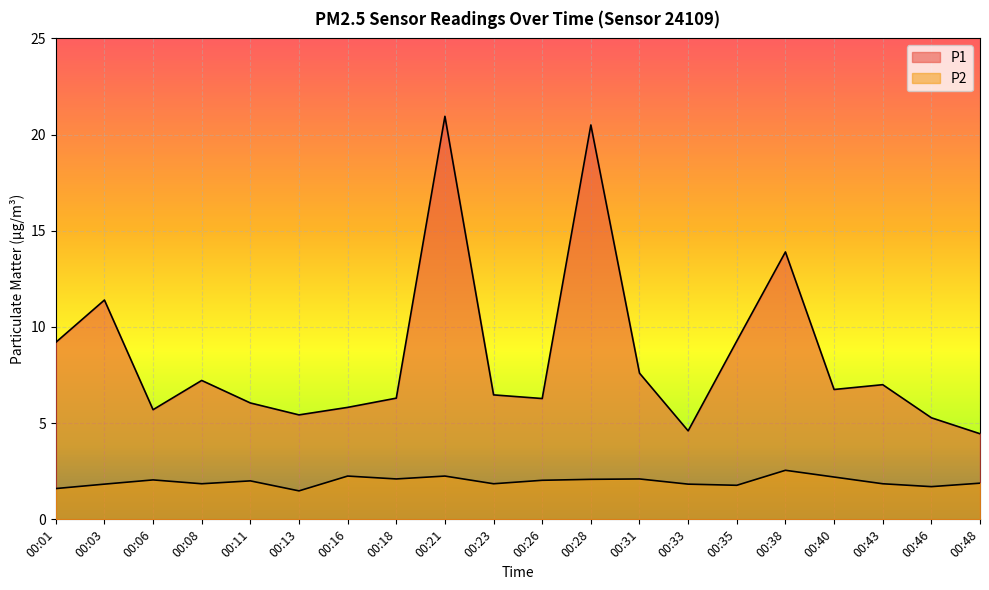

What is the total value across all series at 00:08?

9.1